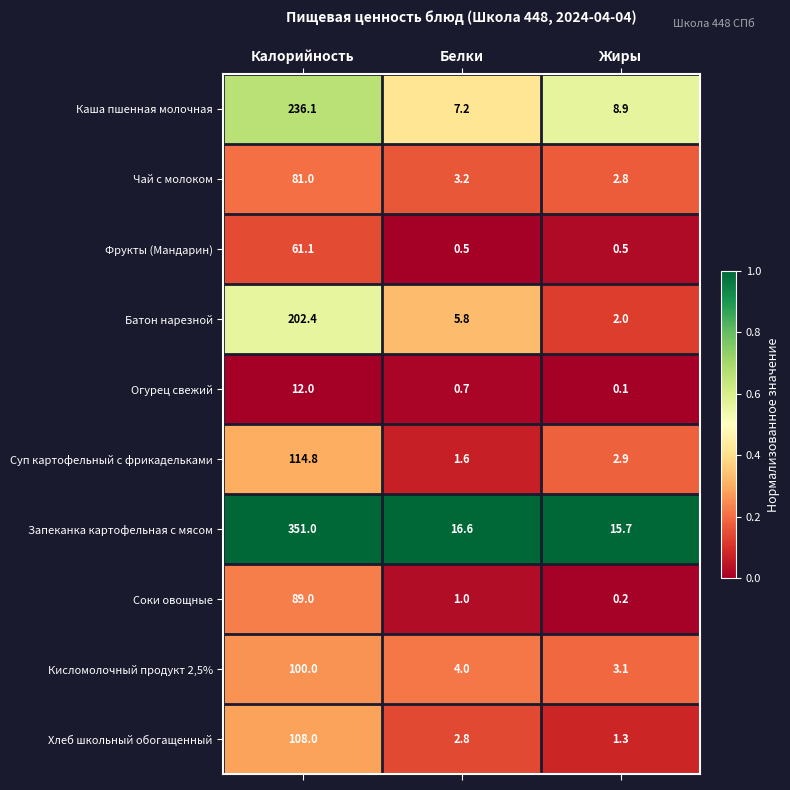

Which category has the highest value across all series?

Калорийность